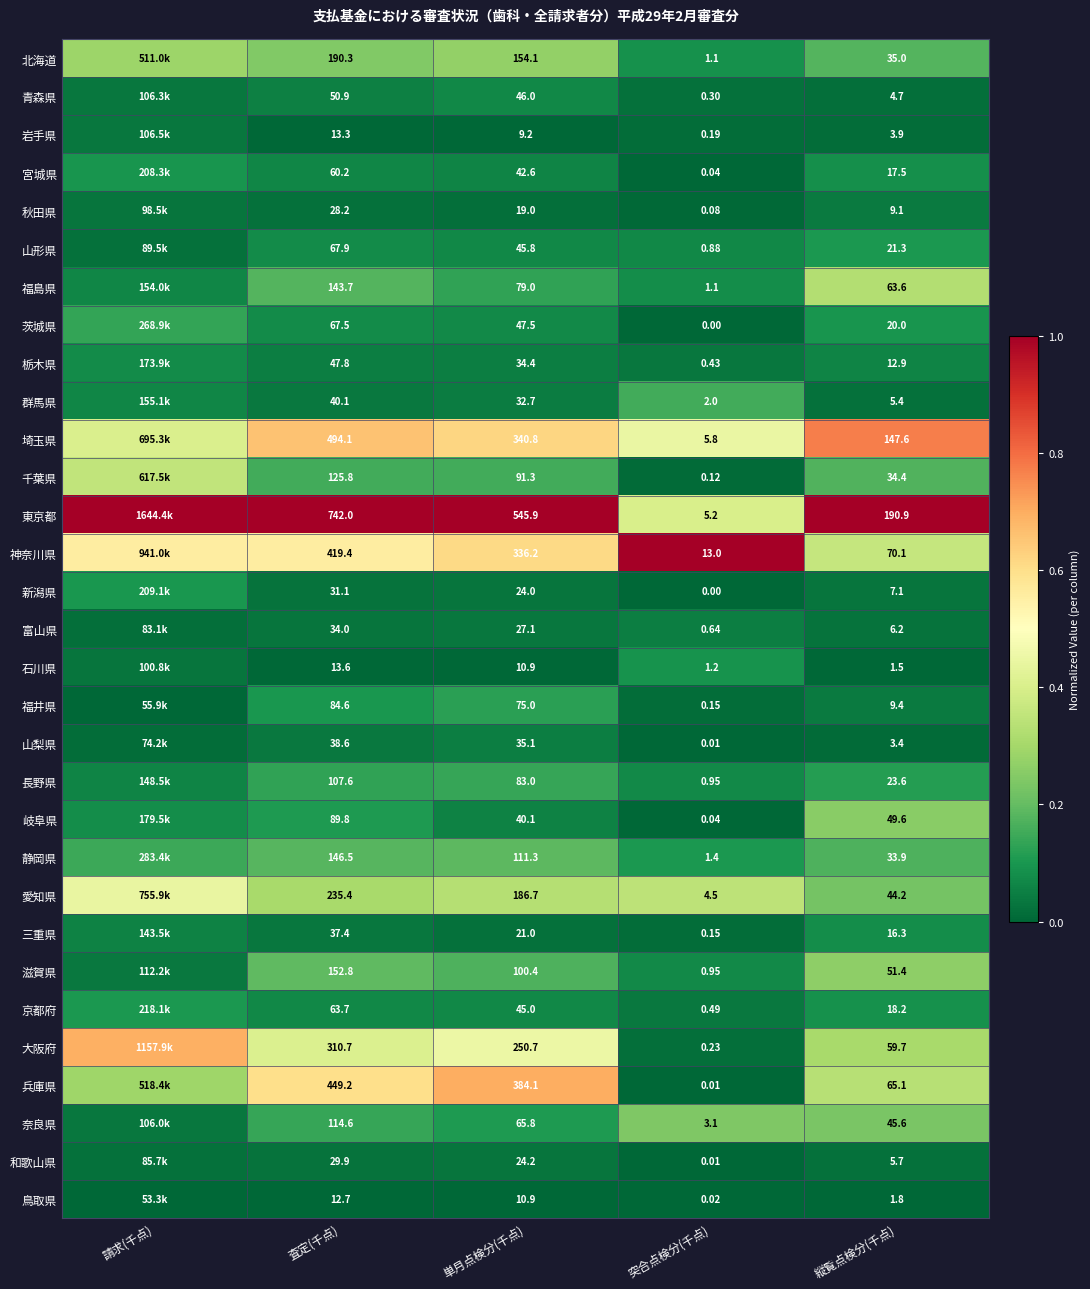

Between 縦覧点検分(千点) and 突合点検分(千点), which is larger?

縦覧点検分(千点)